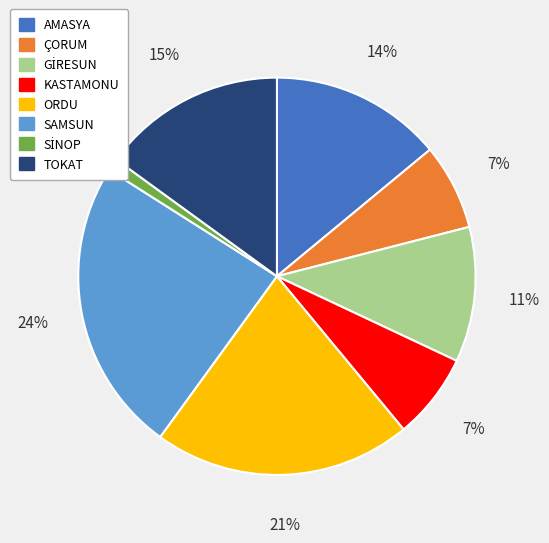

Between ORDU and KASTAMONU, which is larger?

ORDU